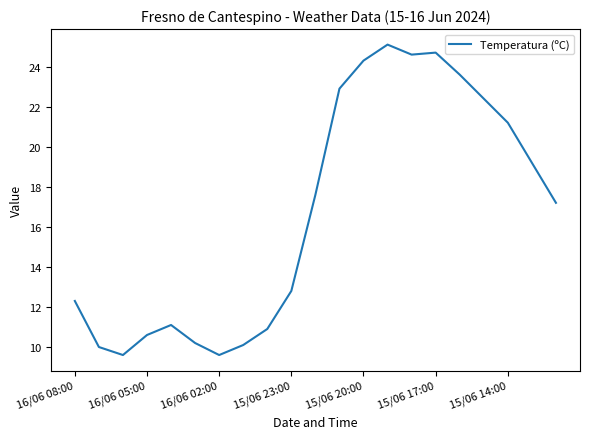

What is the maximum value shown in the chart?

25.1